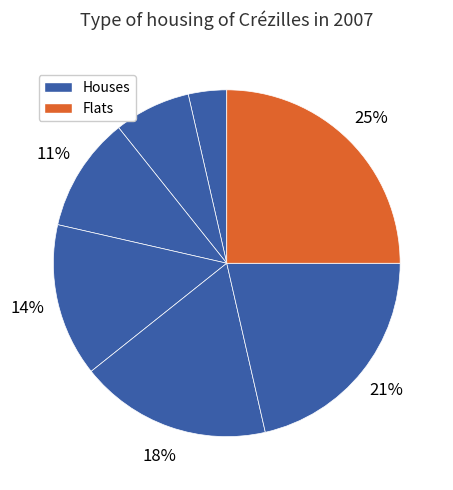

How many segments does this pie chart have?

7